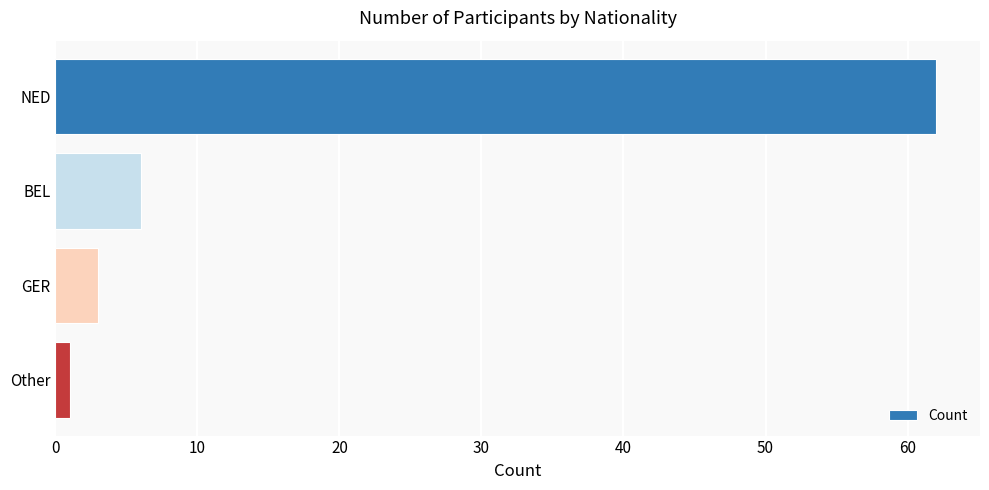

Rank the categories by value from lowest to highest.

Other, GER, BEL, NED